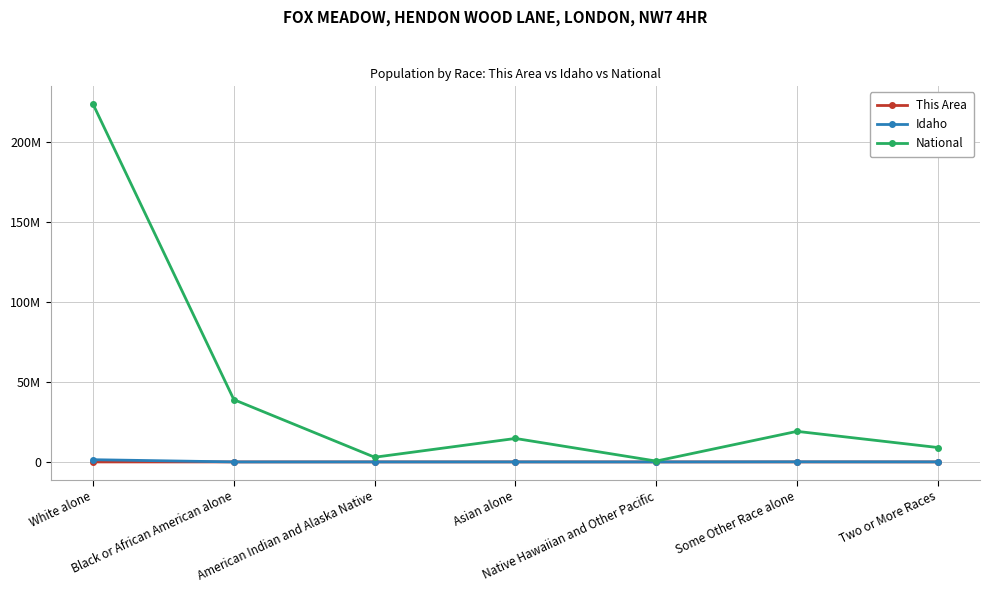

True or false: Idaho and National cross at least once.

False